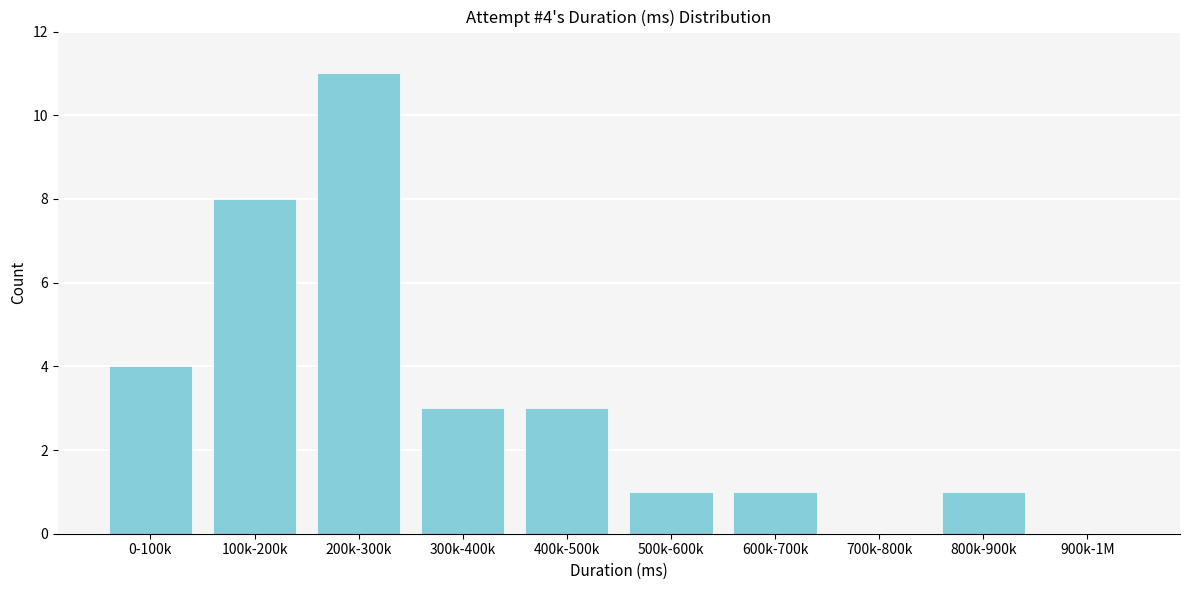

Reading left to right, transcribe all the data shown in this chart.

0-100k=4	100k-200k=8	200k-300k=11	300k-400k=3	400k-500k=3	500k-600k=1	600k-700k=1	700k-800k=0	800k-900k=1	900k-1M=0